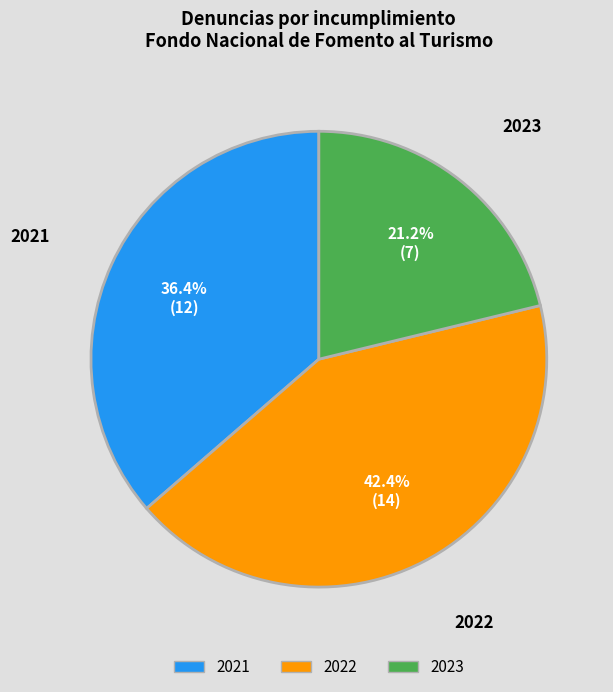

What is the smallest slice in the pie chart?

2023